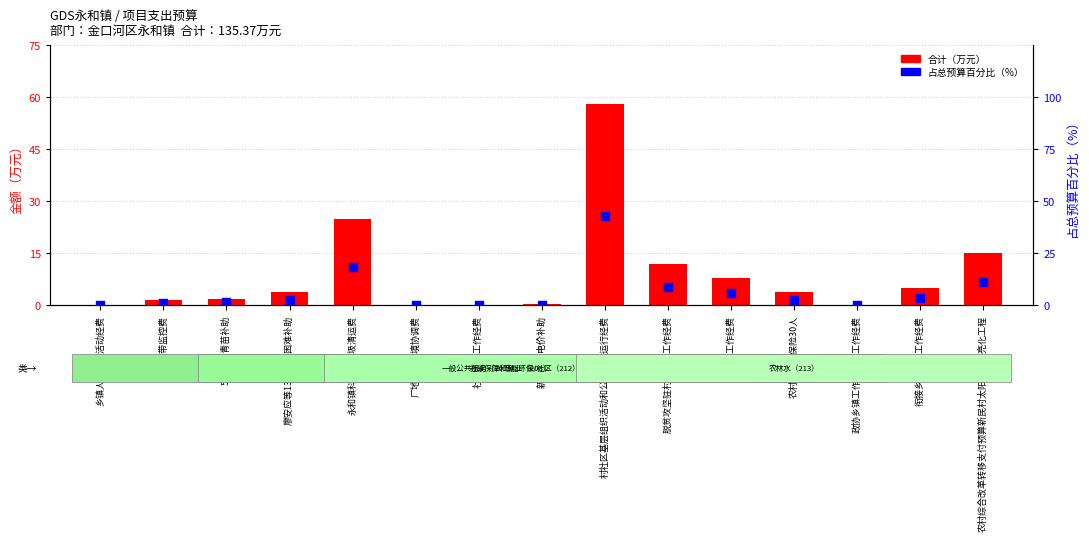

At how many categories does at least one series exceed 53?

1